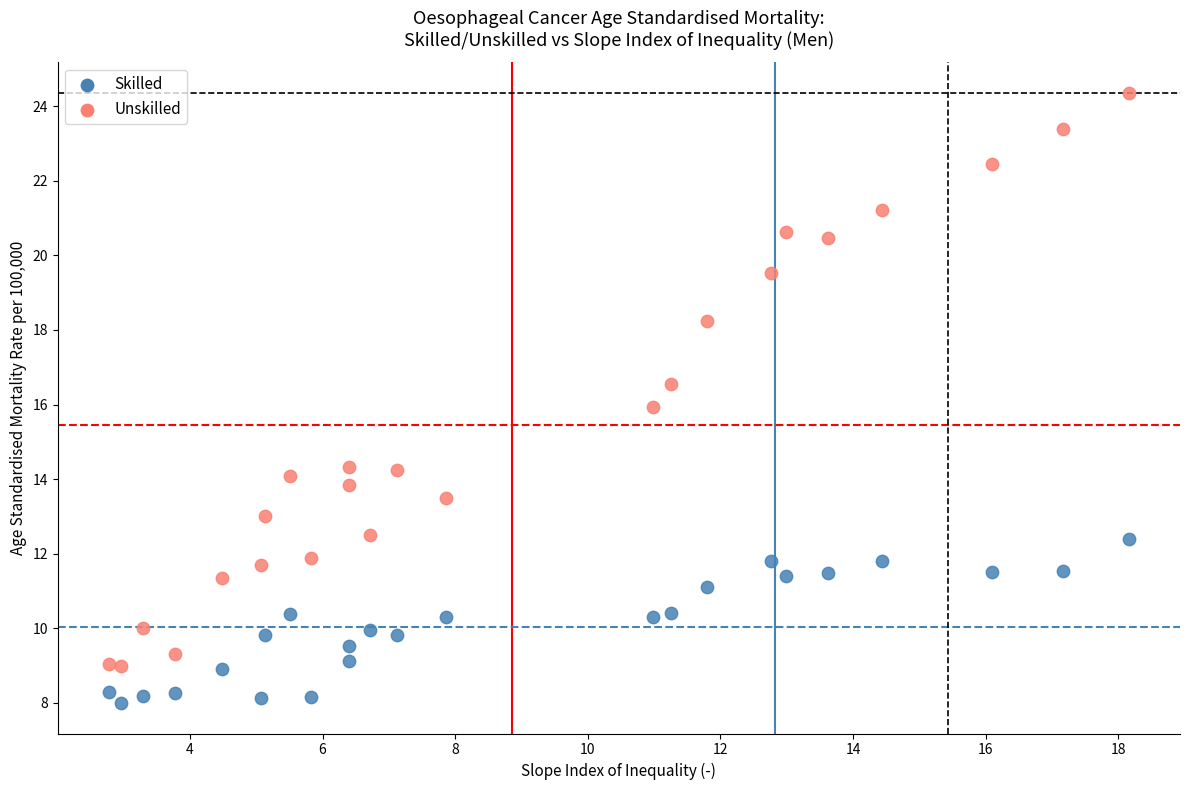

Which series has the widest spread of Y values?

Unskilled